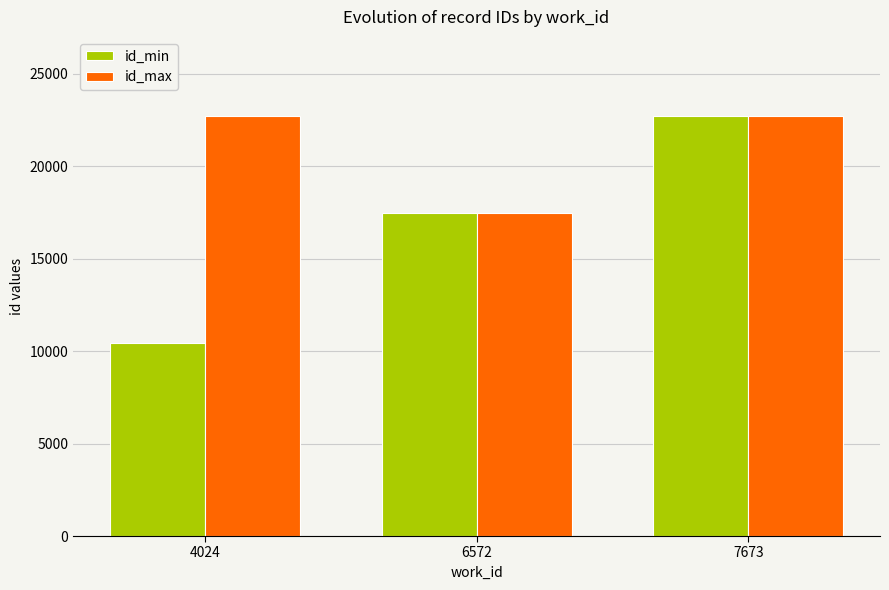

Rank the series by their average value, from lowest to highest.

id_min, id_max